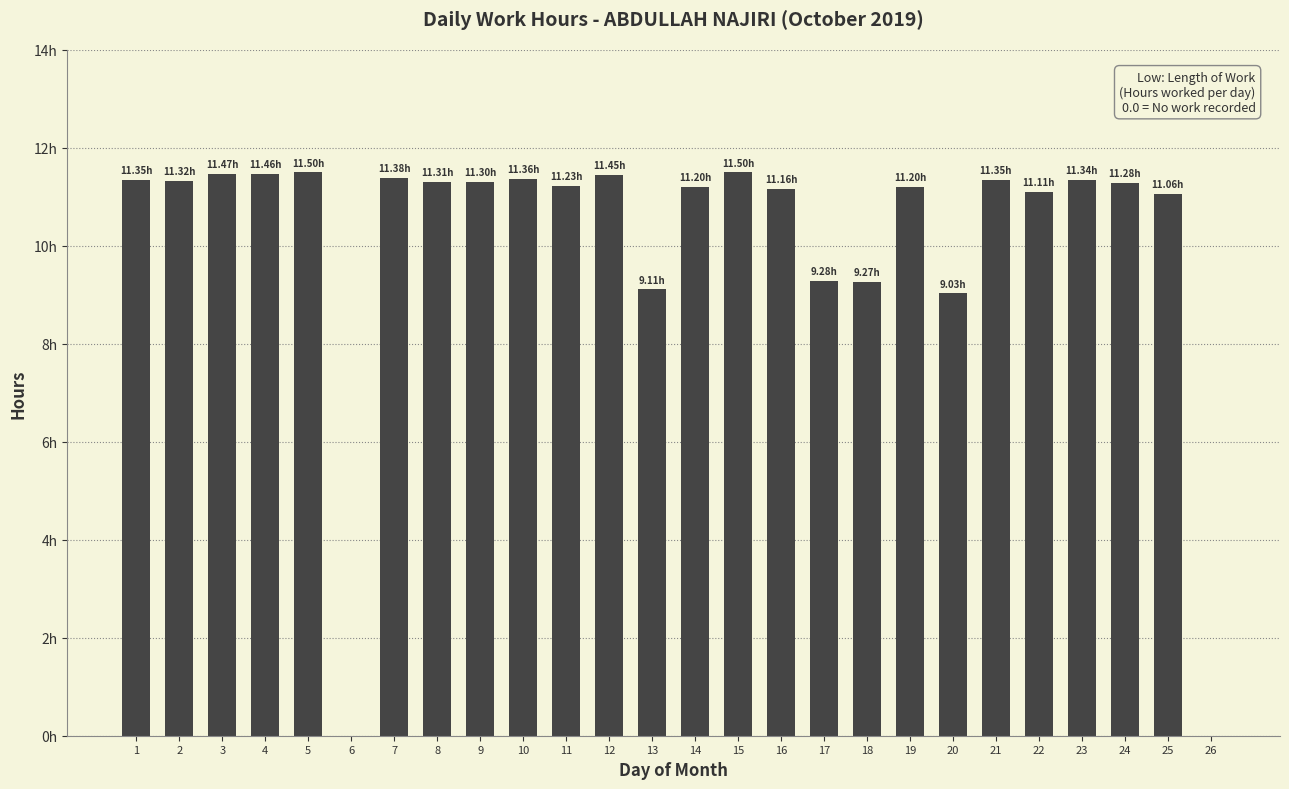

List the labels in order of value, largest first.

5, 15, 3, 4, 12, 7, 10, 1, 21, 23, 2, 8, 9, 24, 11, 14, 19, 16, 22, 25, 17, 18, 13, 20, 6, 26